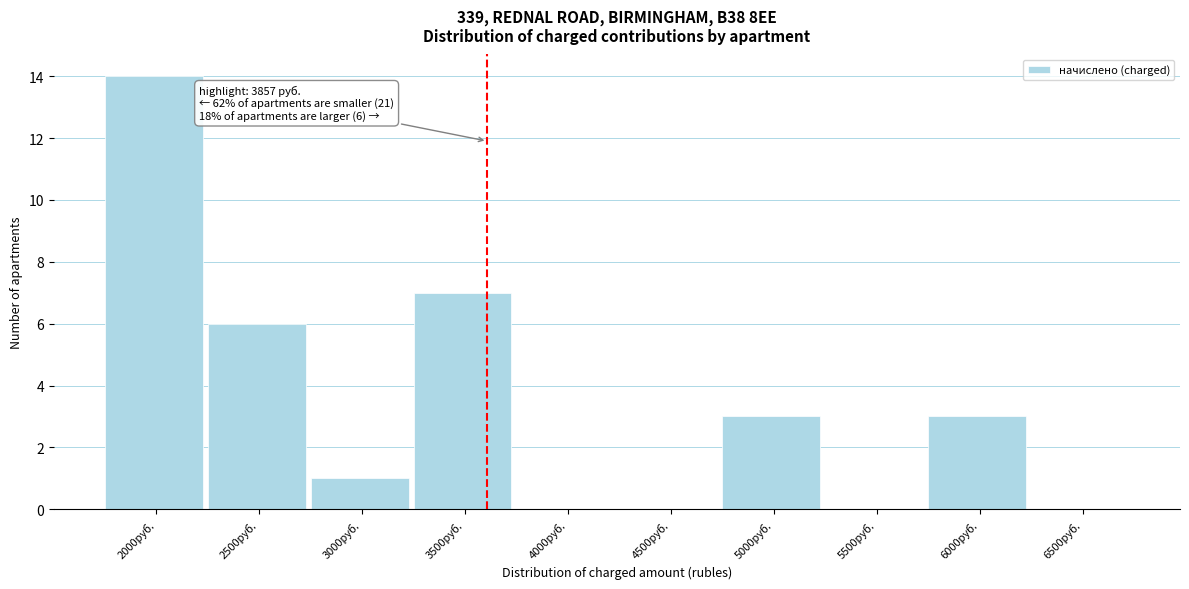

Reading left to right, extract all data points from this chart.

2000руб.=14	2500руб.=6	3000руб.=1	3500руб.=7	4000руб.=0	4500руб.=0	5000руб.=3	5500руб.=0	6000руб.=3	6500руб.=0